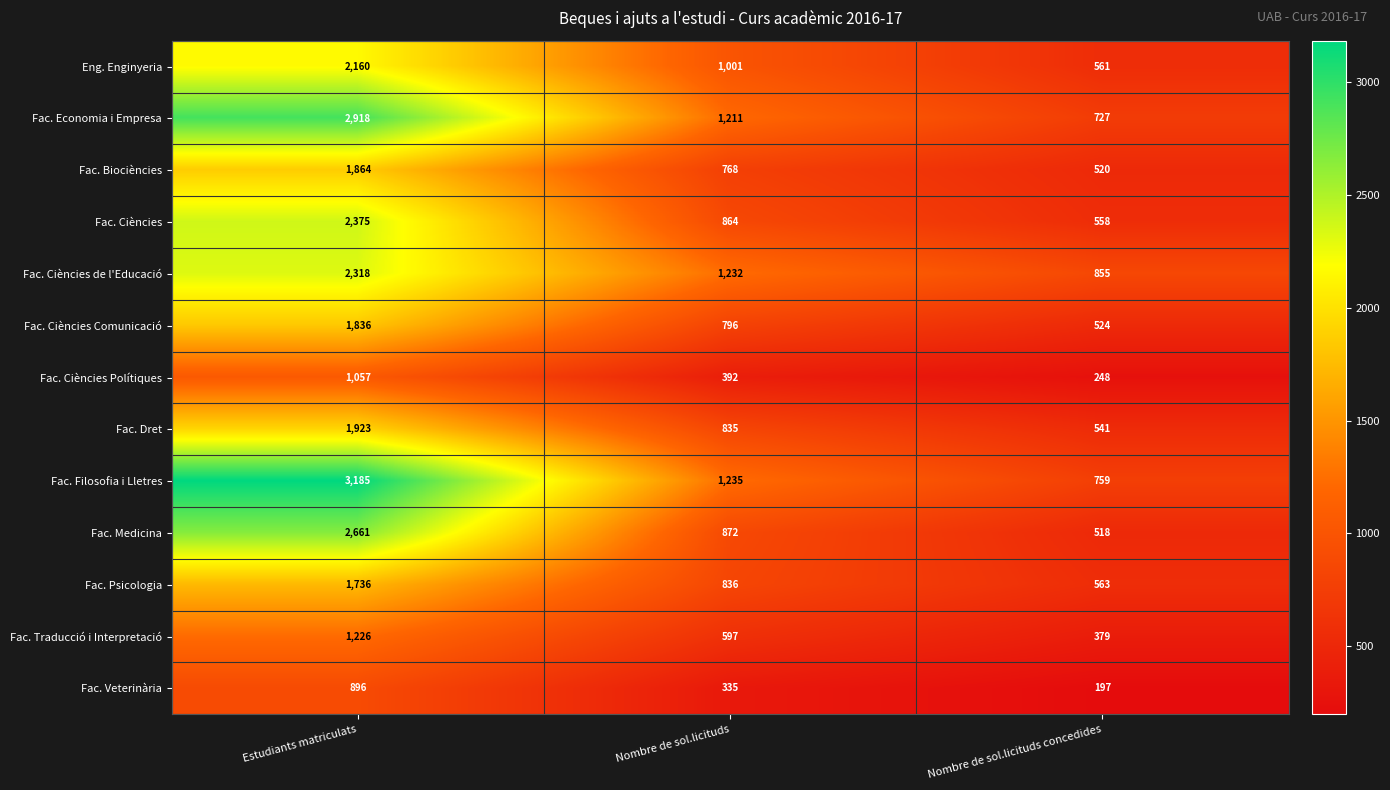

Is the value of Fac. Dret at Nombre de sol.licituds greater than the value of Fac. Filosofia i Lletres at Estudiants matriculats?

No